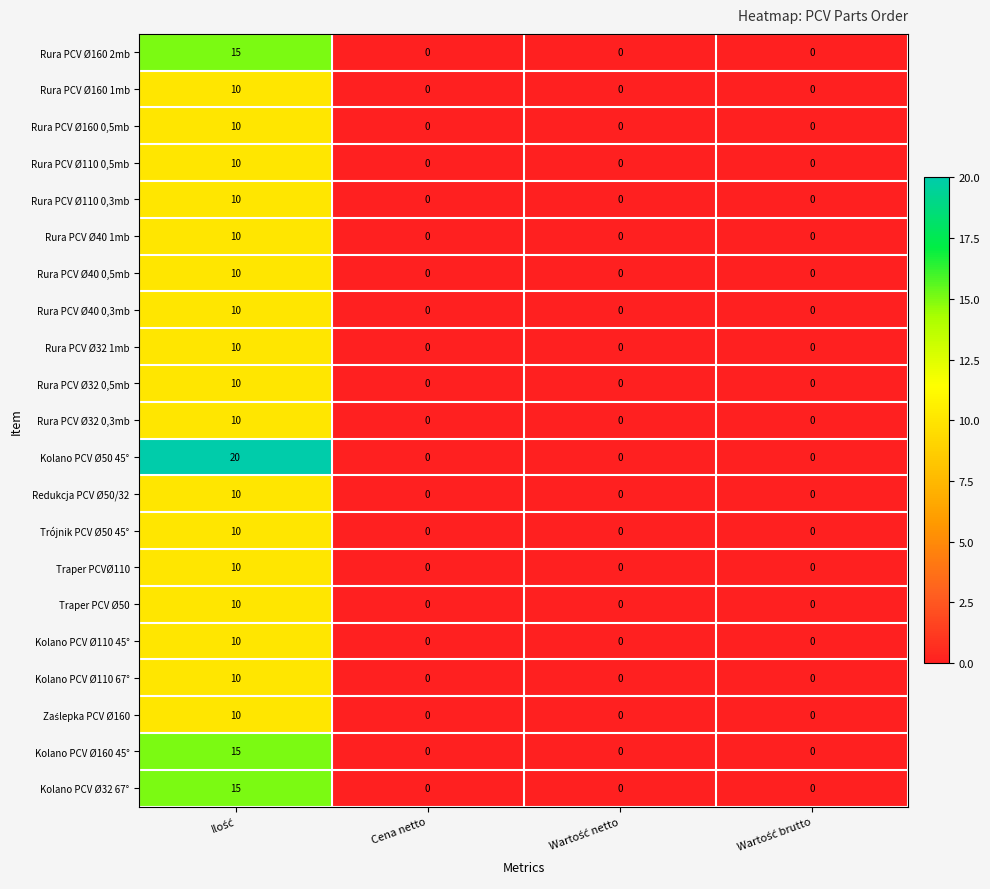

What is the difference between the maximum and minimum values in the Rura PCV Ø40 1mb series?

10